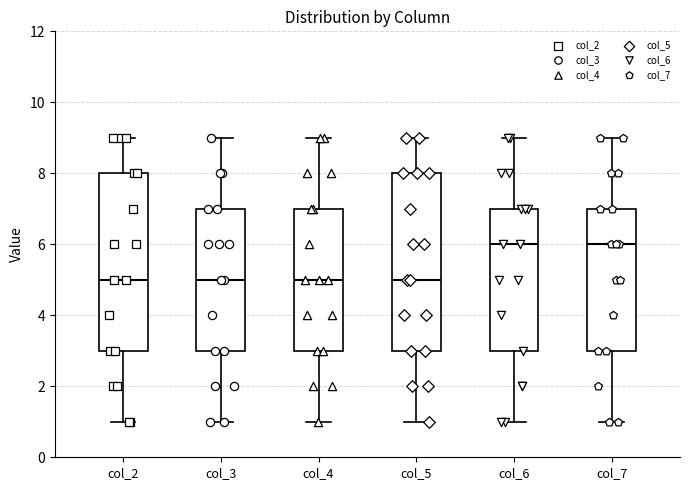

Where does the lower whisker of the box for col_6 end on the y-axis? The values are not printed on the chart, so give them approximately, as read against the axis.

1